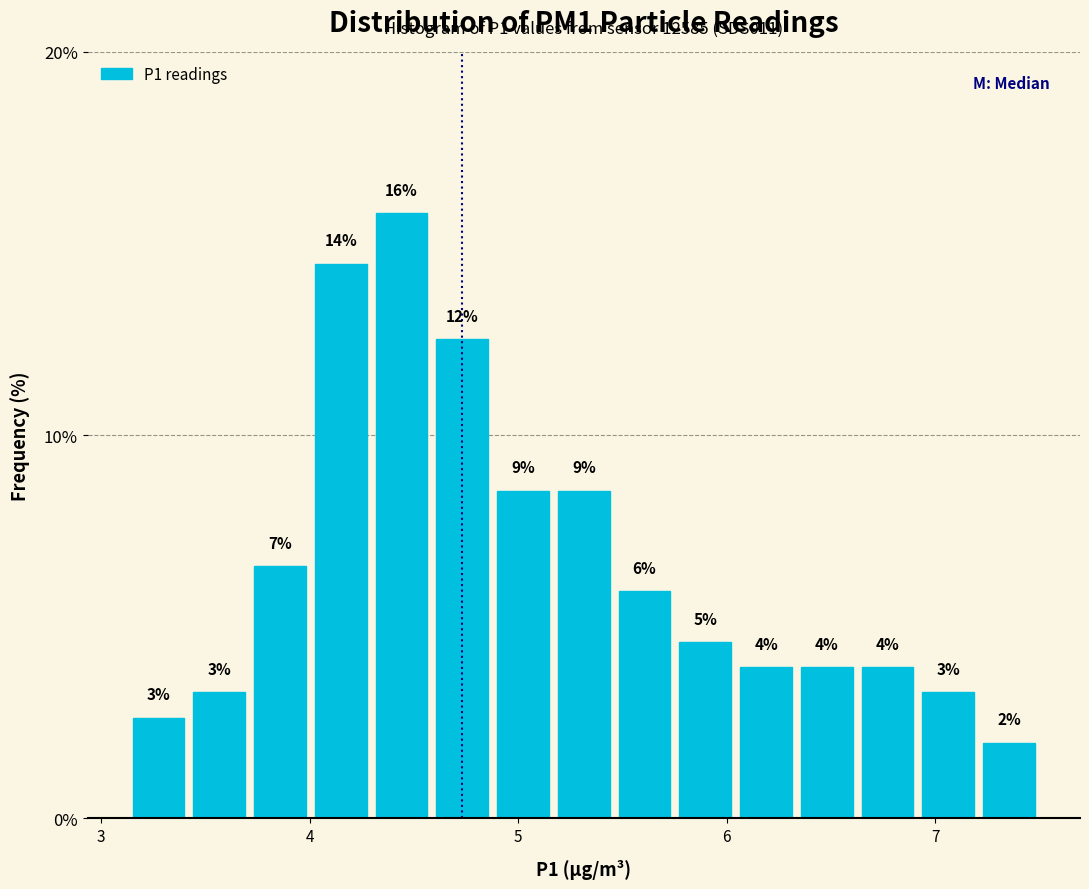

Read against the x-axis, roughly where is the centre of the tallest bar?

4.4